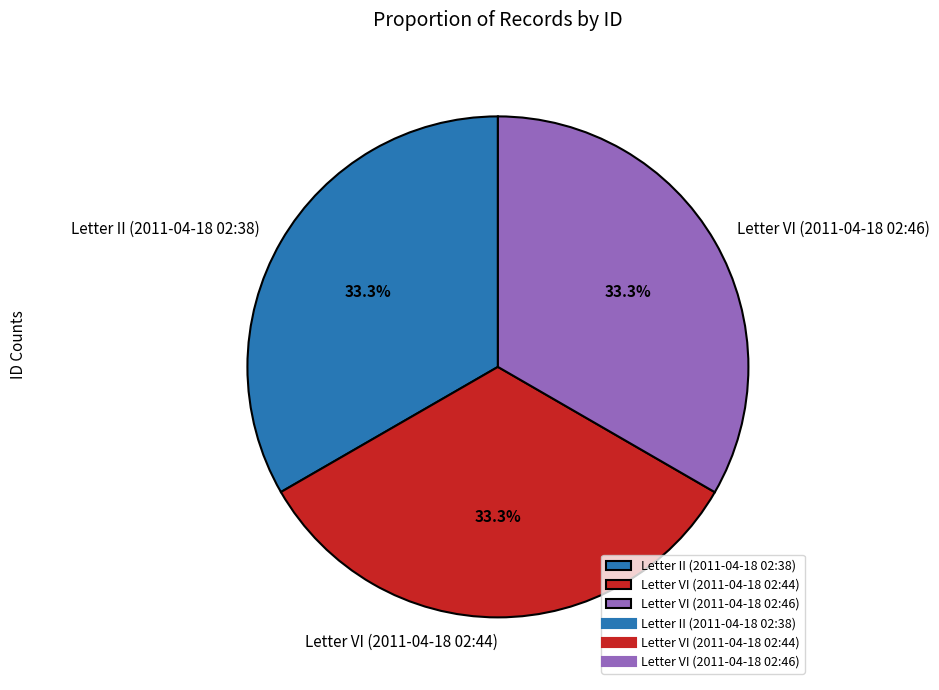

Is there a majority slice in this chart?

No